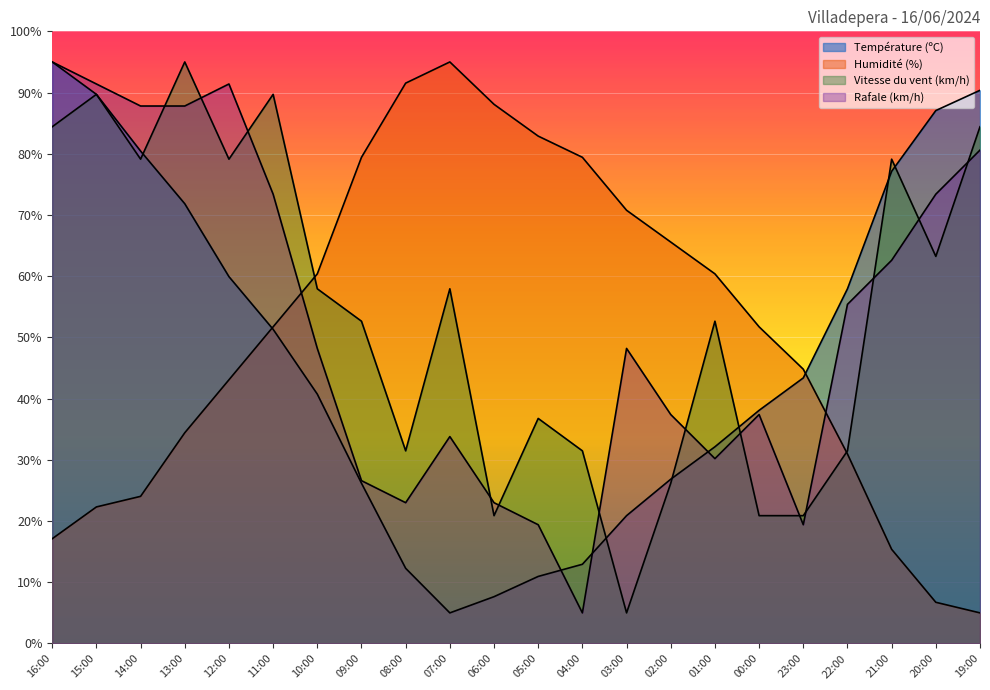

What is the label of the 11th point from the left?

06:00